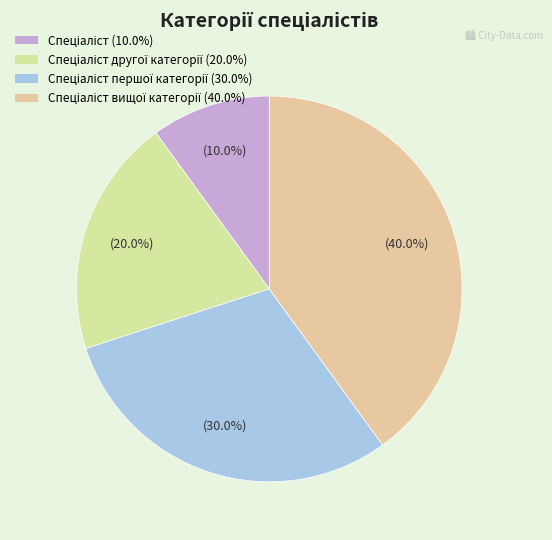

How many segments does this pie chart have?

4